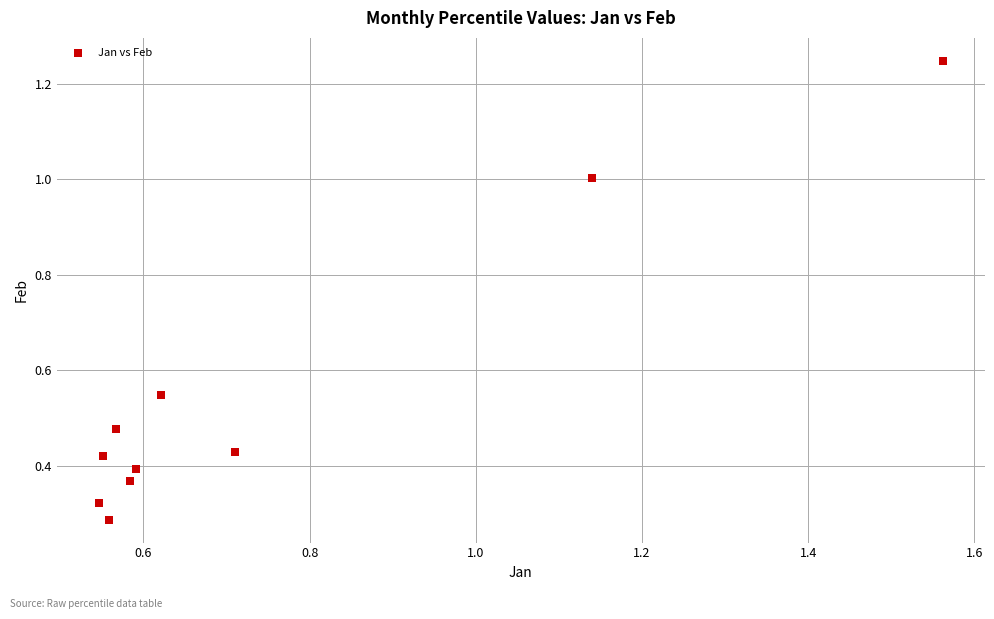

What is the range of Y values (max minus min)?

1.0